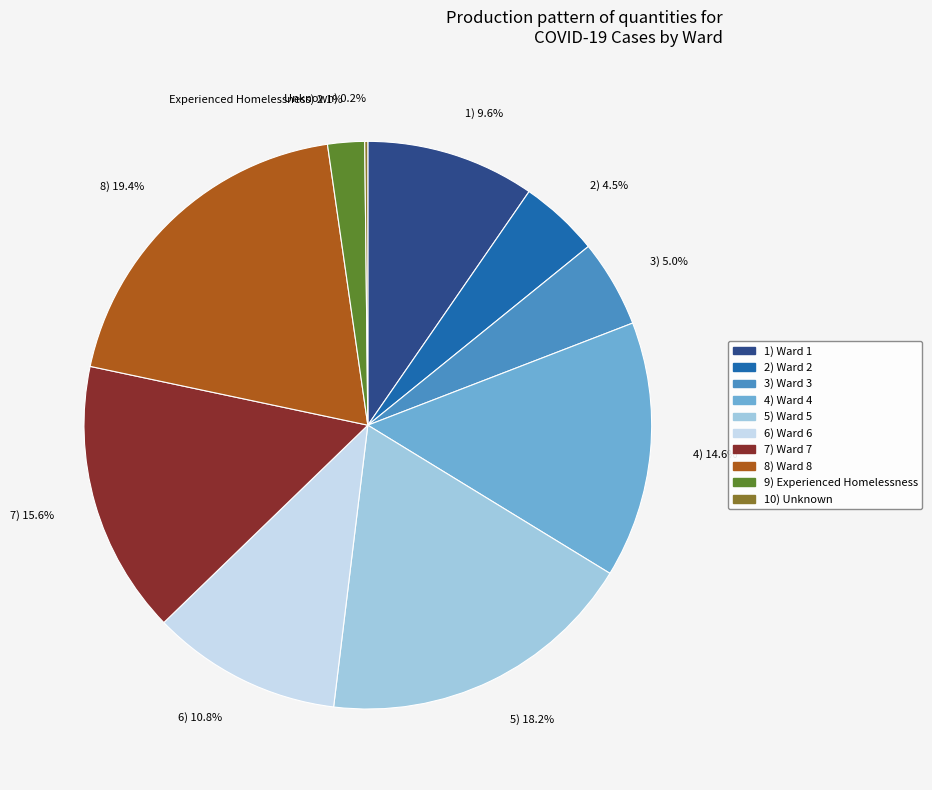

To the nearest percent, what is the average slice percentage?

10%